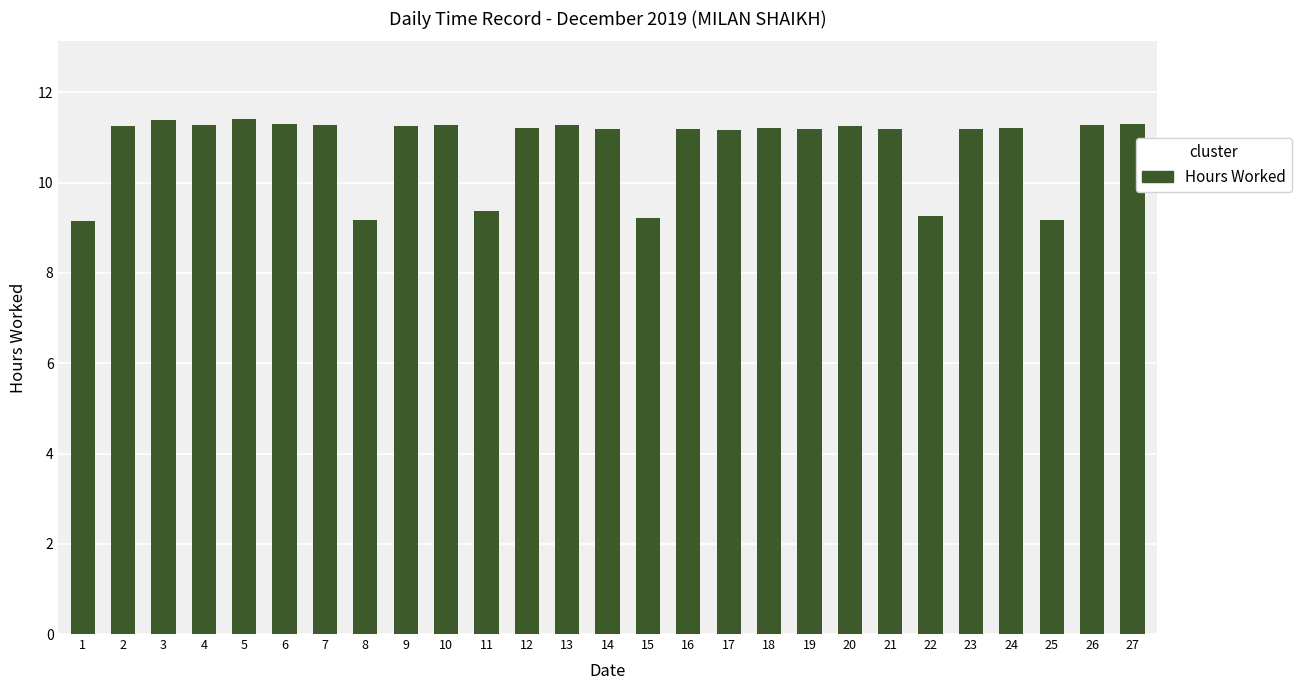

Approximately how many times larger is the value at 26 compared to 12?

1.0